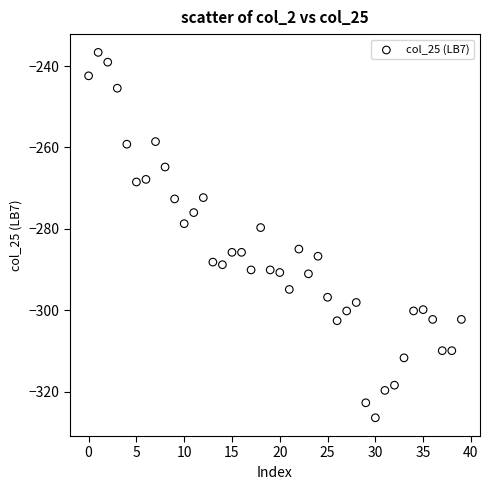

What is the range of Y values (max minus min)?

89.8